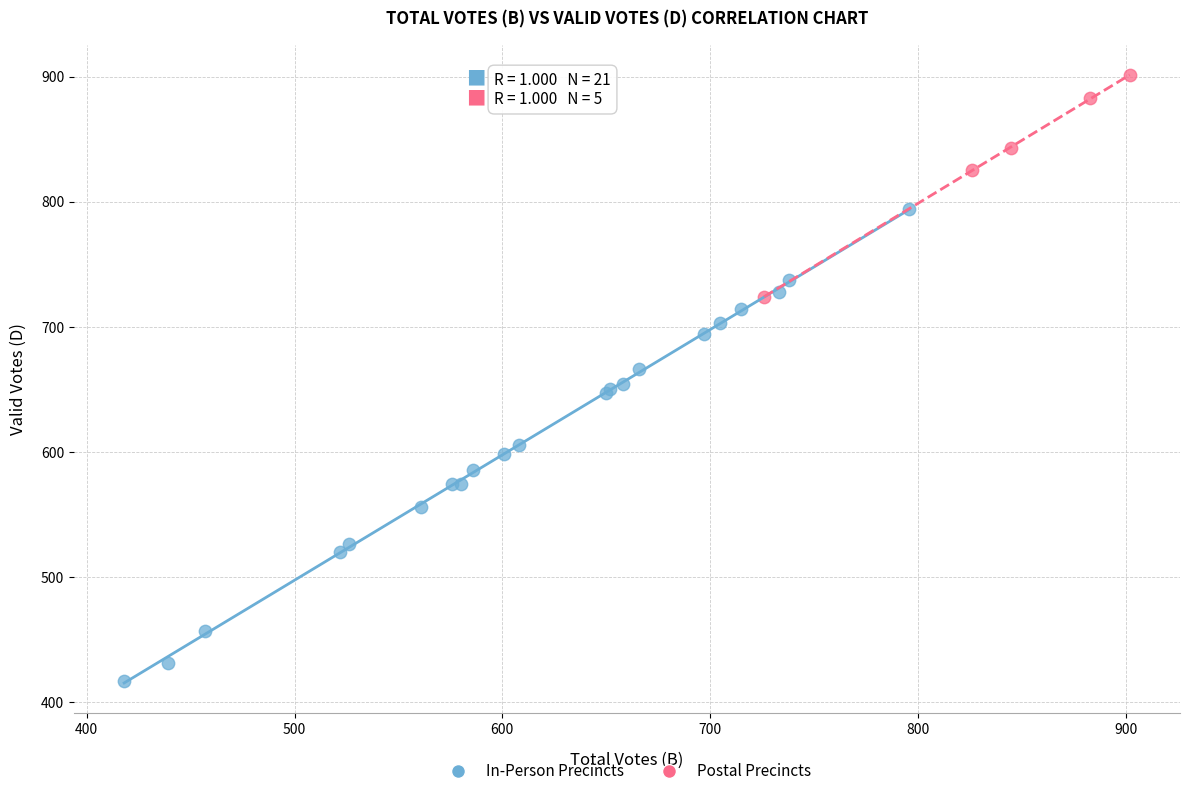

What are all the series names shown in the legend?

In-Person Precincts, Postal Precincts